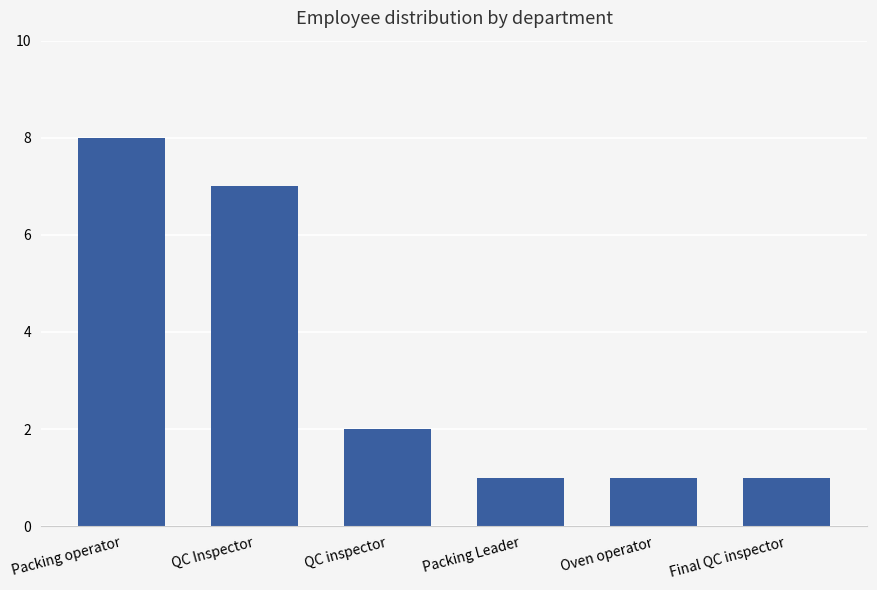

Between Packing Leader and QC Inspector, which is larger?

QC Inspector